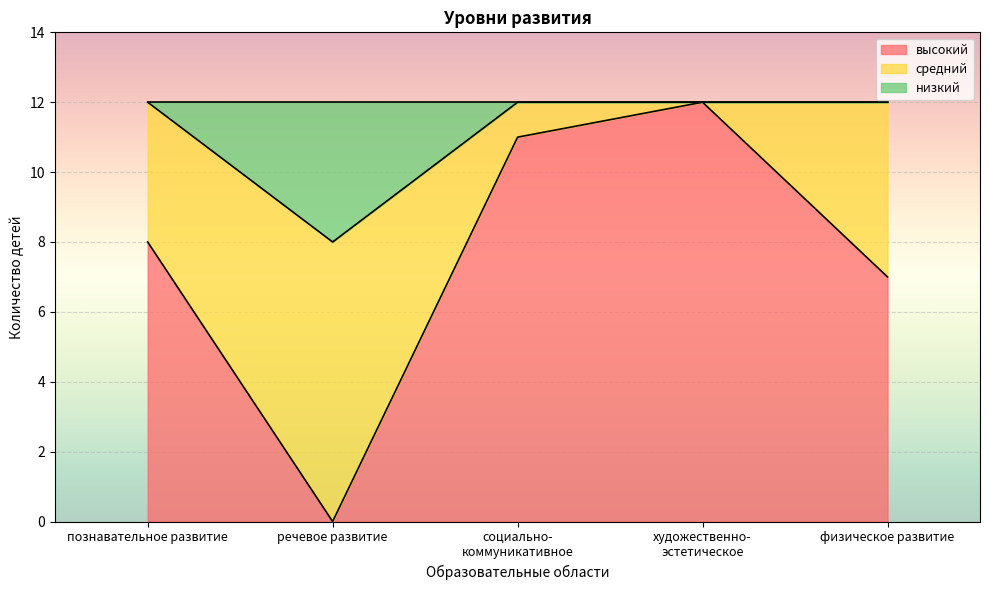

What is the highest value of the высокий series?

12